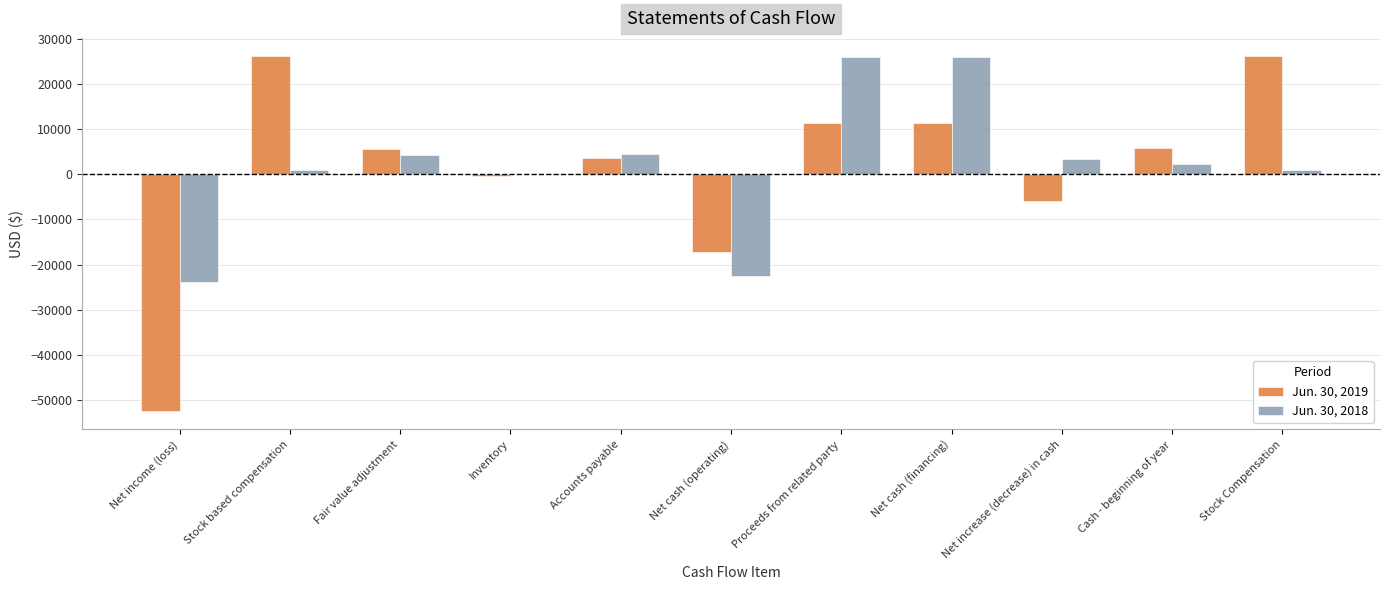

Is the value of Jun. 30, 2019 at Accounts payable greater than the value of Jun. 30, 2018 at Net income (loss)?

Yes